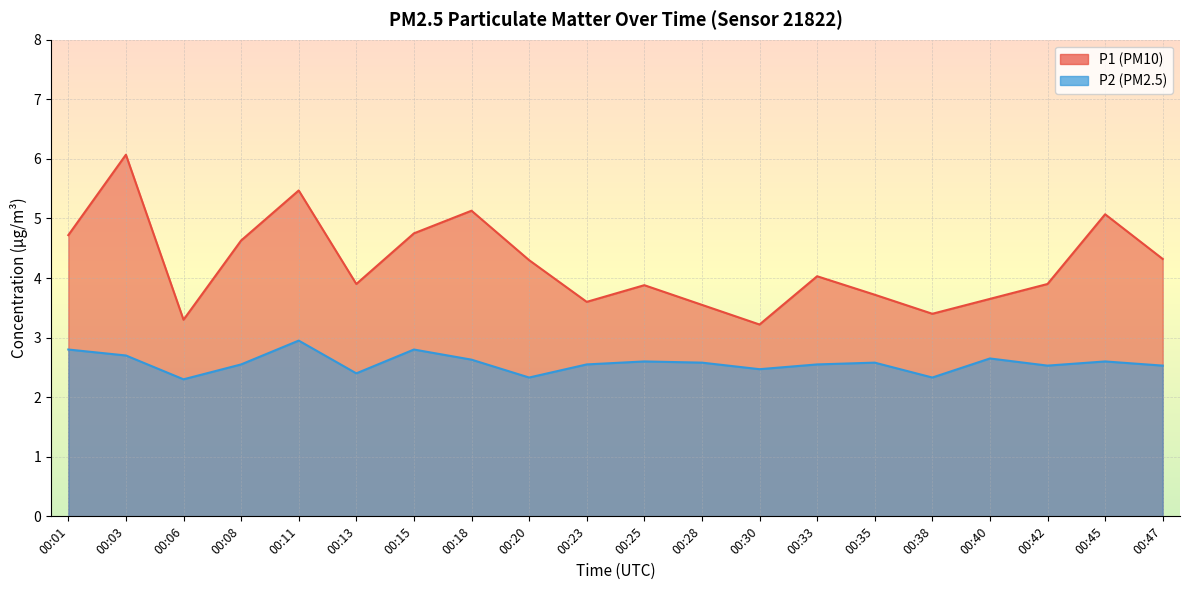

Reading left to right, list all the values displayed in this chart.

P1: 00:01=4.7	00:03=6.1	00:06=3.3	00:08=4.6	00:11=5.5	00:13=3.9	00:15=4.8	00:18=5.1	00:20=4.3	00:23=3.6	00:25=3.9	00:28=3.5	00:30=3.2	00:33=4.0	00:35=3.7	00:38=3.4	00:40=3.6	00:42=3.9	00:45=5.1	00:47=4.3
P2: 00:01=2.8	00:03=2.7	00:06=2.3	00:08=2.5	00:11=3.0	00:13=2.4	00:15=2.8	00:18=2.6	00:20=2.3	00:23=2.5	00:25=2.6	00:28=2.6	00:30=2.5	00:33=2.5	00:35=2.6	00:38=2.3	00:40=2.6	00:42=2.5	00:45=2.6	00:47=2.5